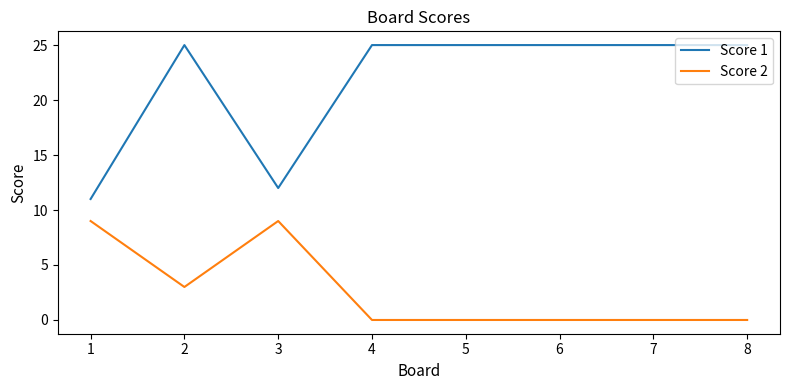

Rank the series by their average value, from lowest to highest.

Score 2, Score 1